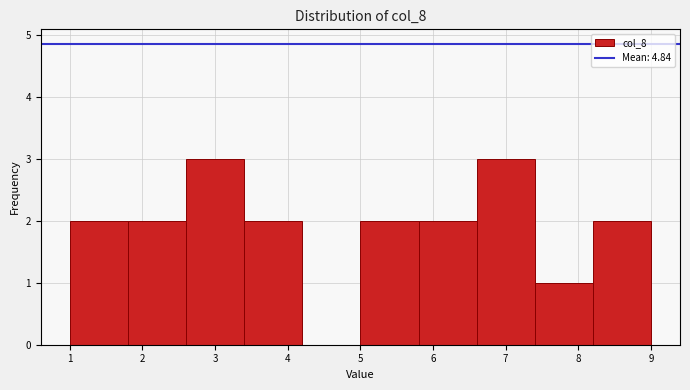

Reading left to right, list every bar in this chart as the range it spans on the x-axis followed by its height. The values are not printed on the chart, so give them approximately, as read against the axis.

1.0 to 1.8: 2
1.8 to 2.6: 2
2.6 to 3.4: 3
3.4 to 4.2: 2
4.2 to 5.0: 0
5.0 to 5.8: 2
5.8 to 6.6: 2
6.6 to 7.4: 3
7.4 to 8.2: 1
8.2 to 9.0: 2